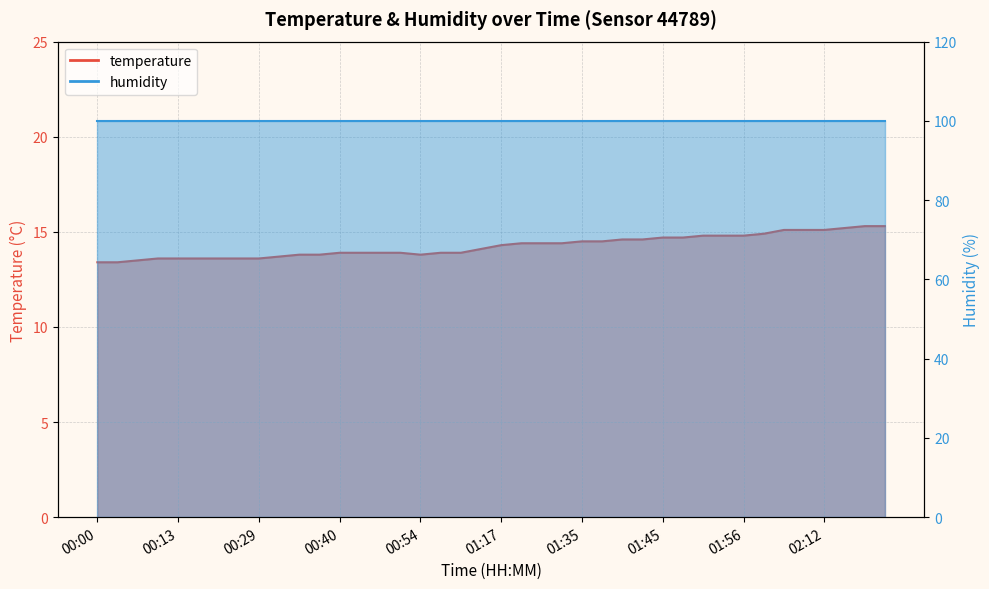

Count the number of categories in the chart.

40